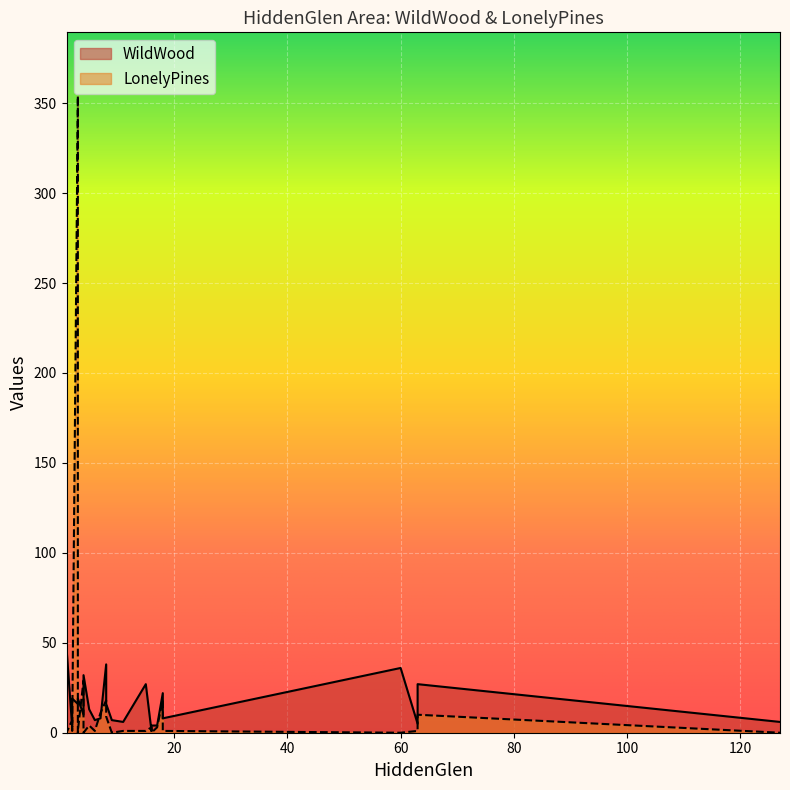

What is the greatest value displayed?

354